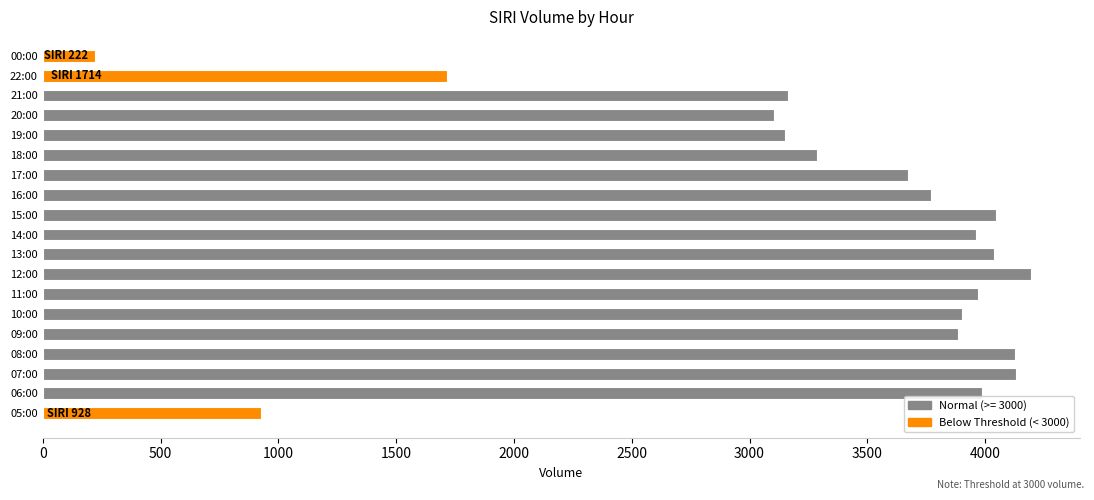

Which category has the highest value across all series?

12:00